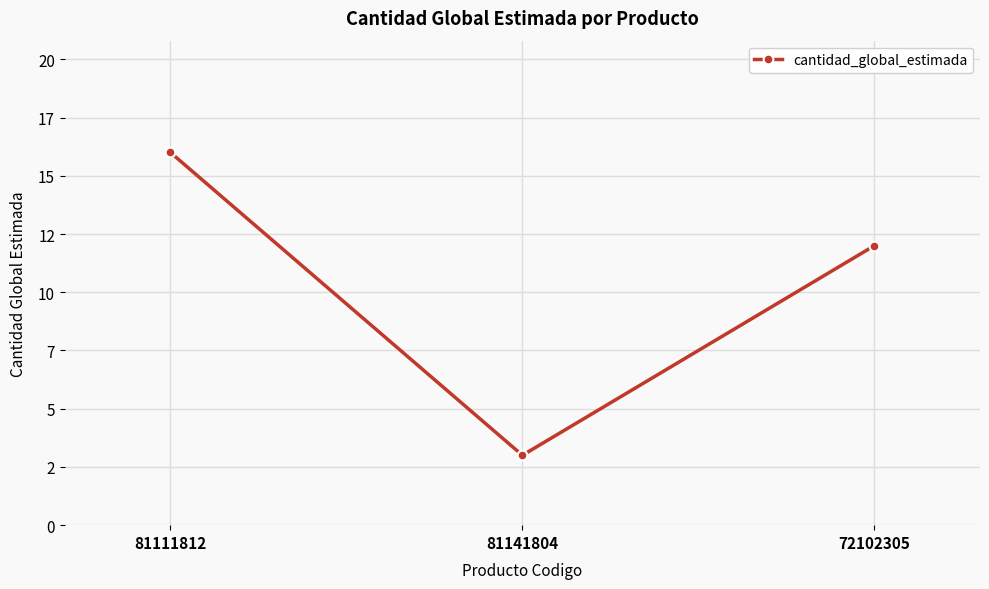

Does the chart have visible grid lines?

Yes